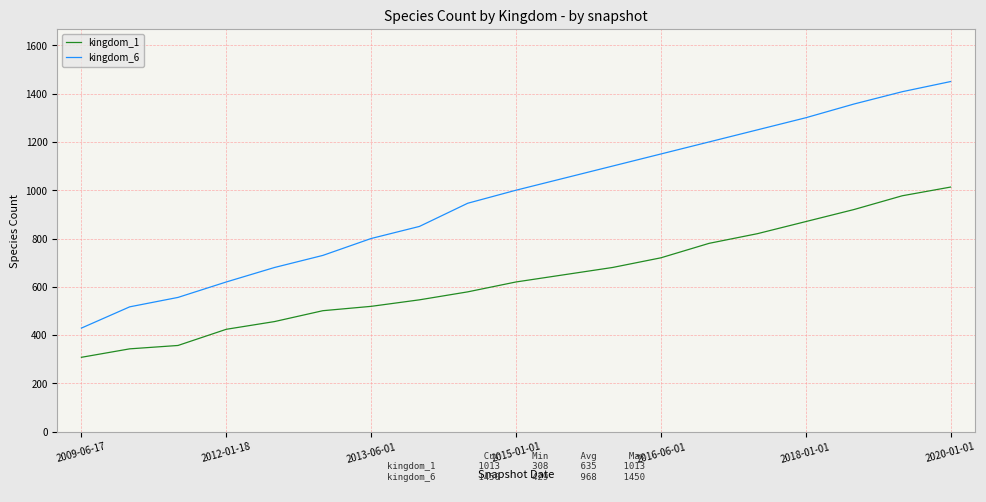

True or false: kingdom_1 and kingdom_6 cross at least once.

False